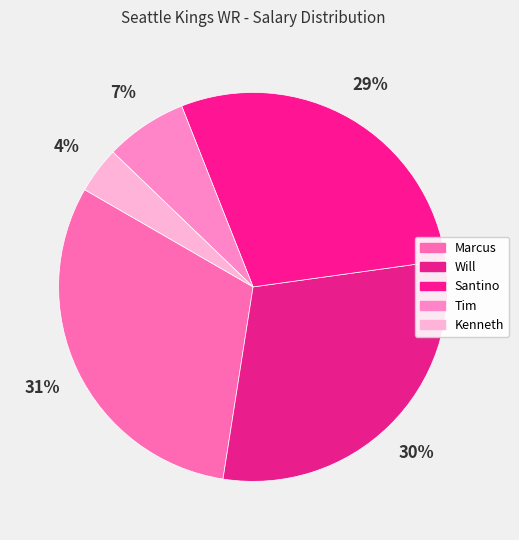

What percentage do Kenneth and Tim together represent?

10.7%